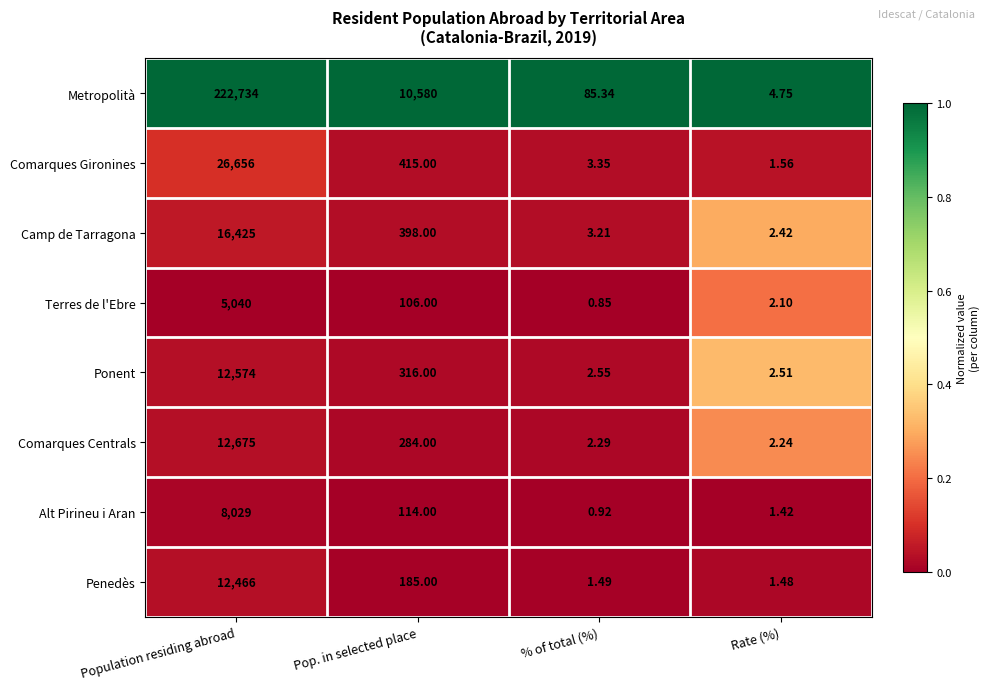

At which category is the sum across all series the highest?

Population residing abroad